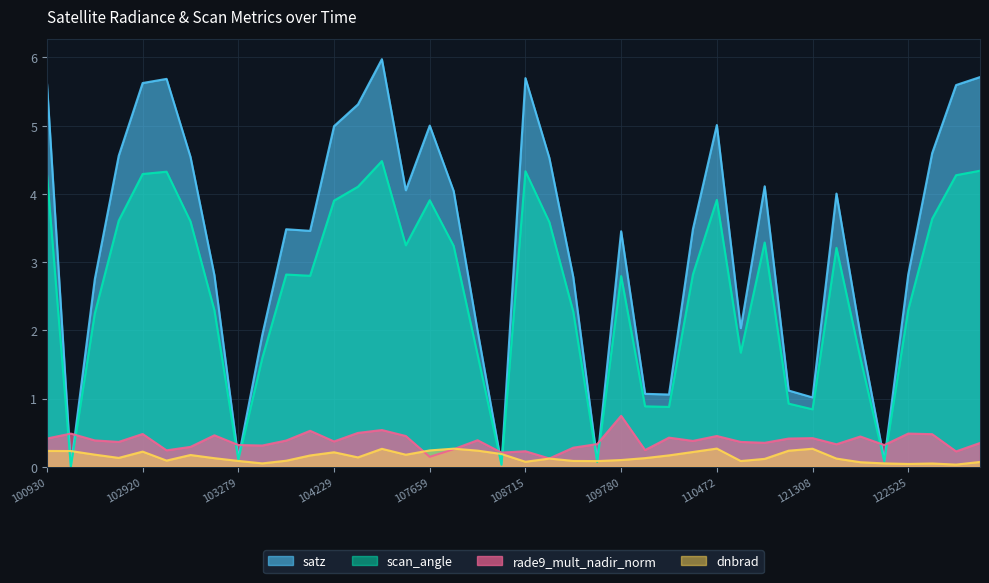

What is the difference between the maximum and second lowest values in the rade9_mult_nadir_norm series?

0.6